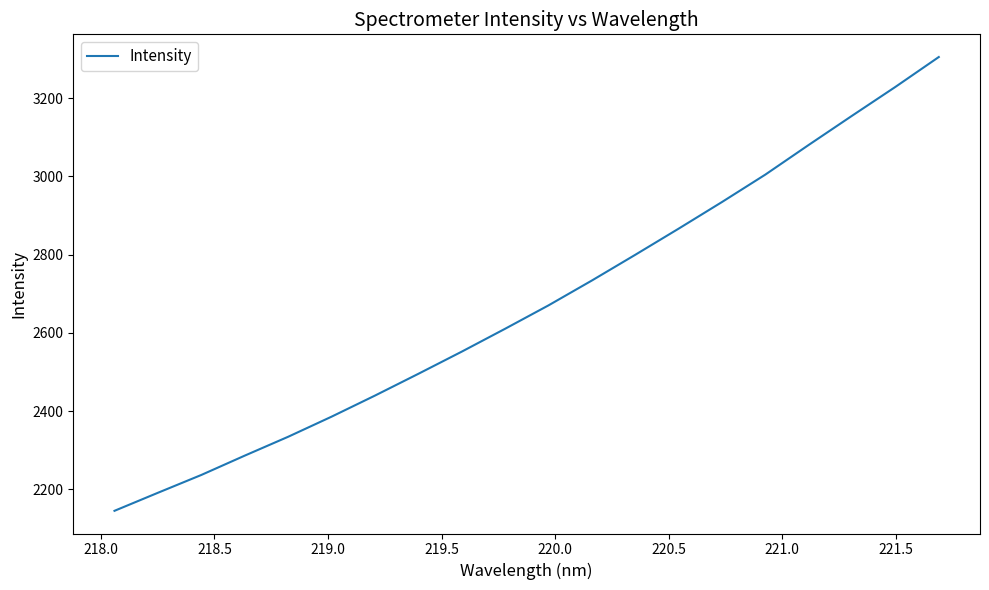

What is the difference between the maximum and minimum values?

1160.0